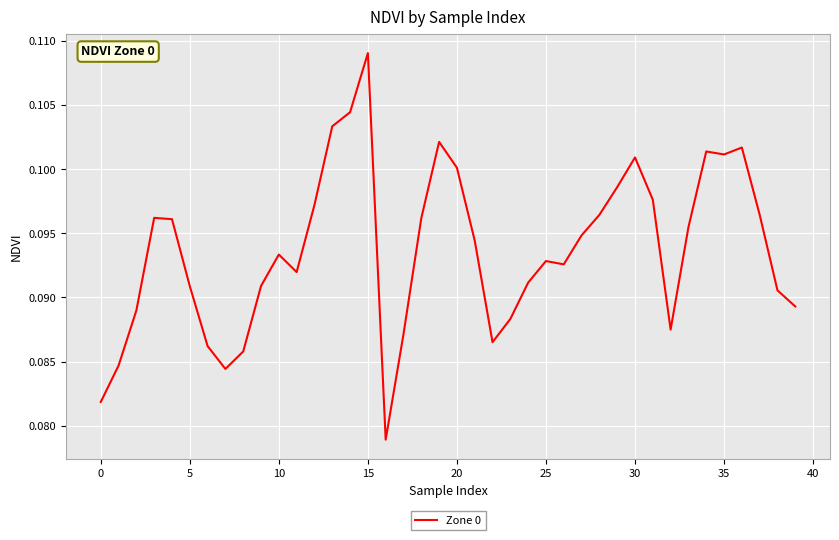

At which category does the chart reach its peak across all series?

15